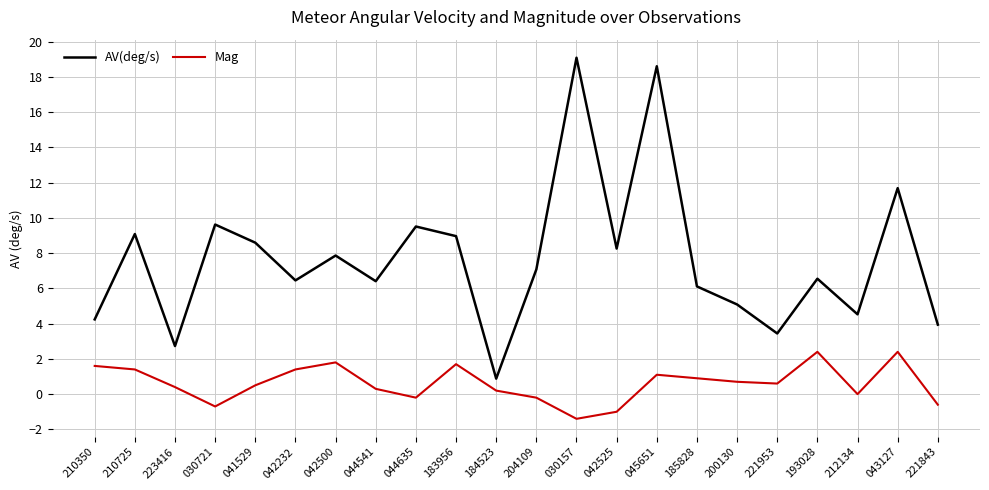

What is the maximum value shown in the chart?

19.1